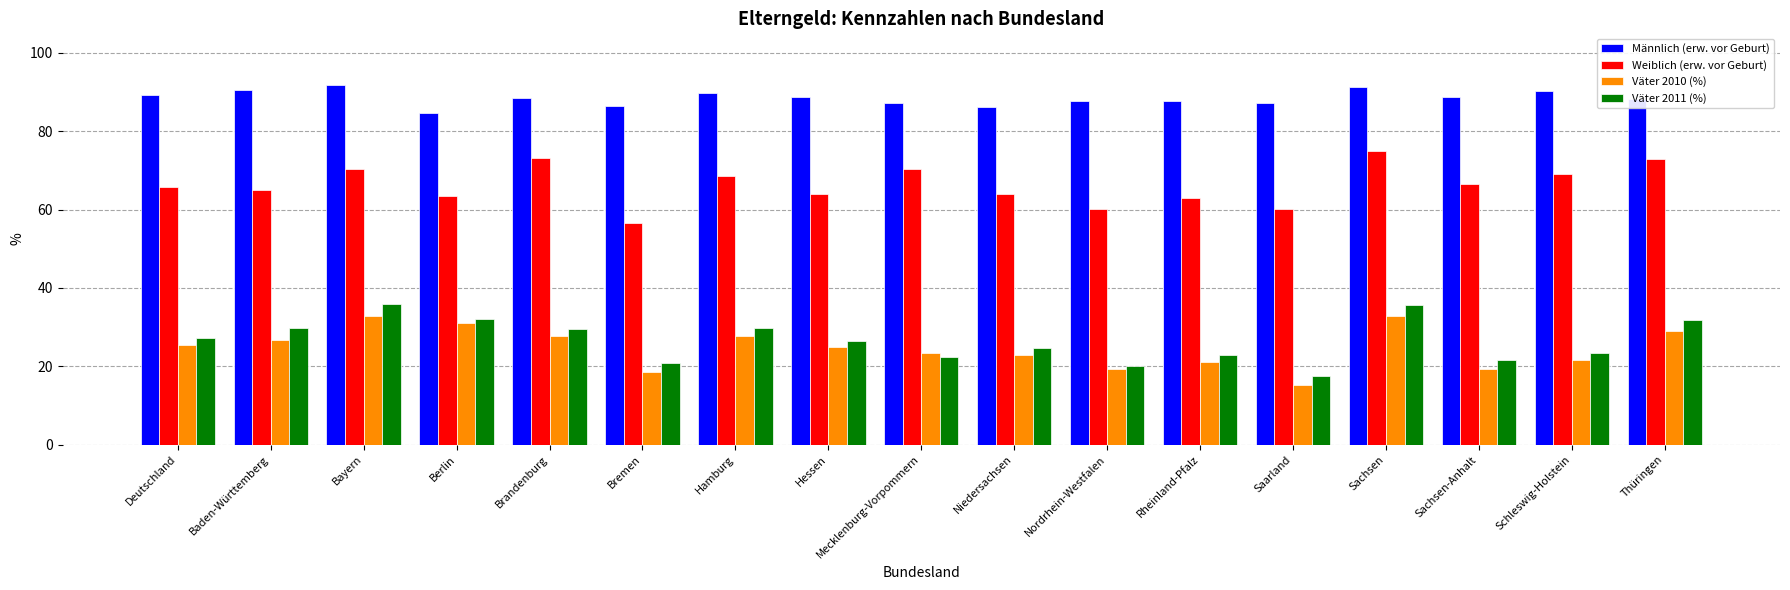

At how many categories does at least one series exceed 75?

17